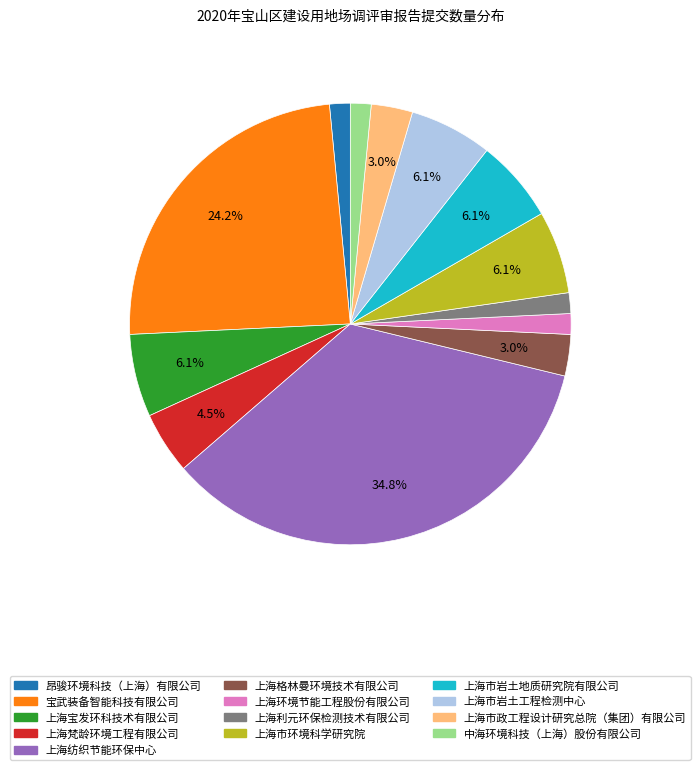

Count the number of slices in the pie.

13